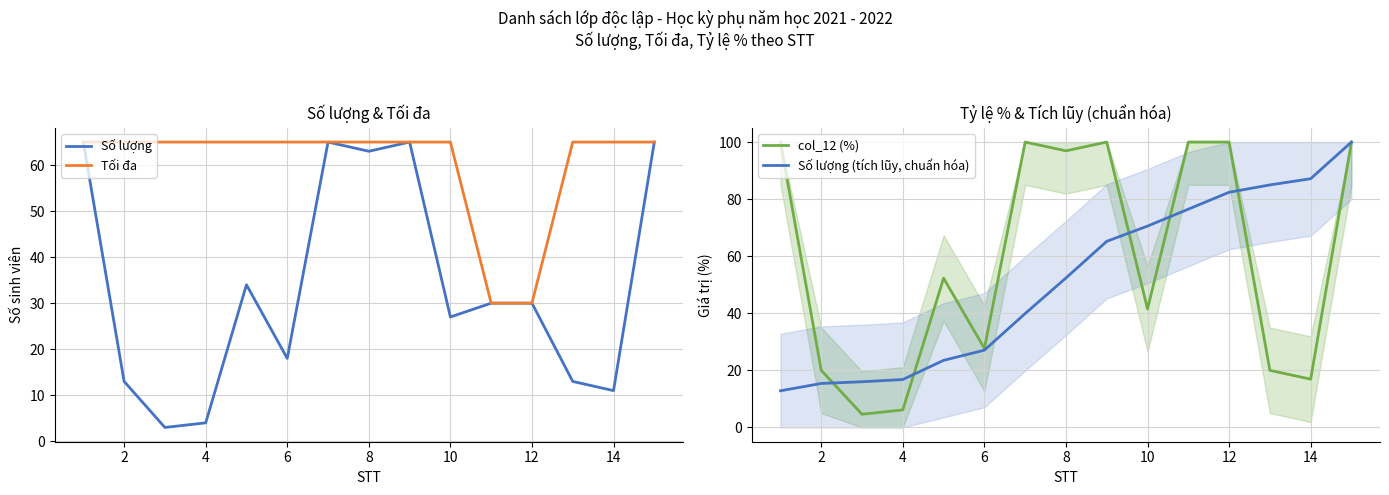

True or false: col_12 (%) has a value of 16.2 at 10.

False